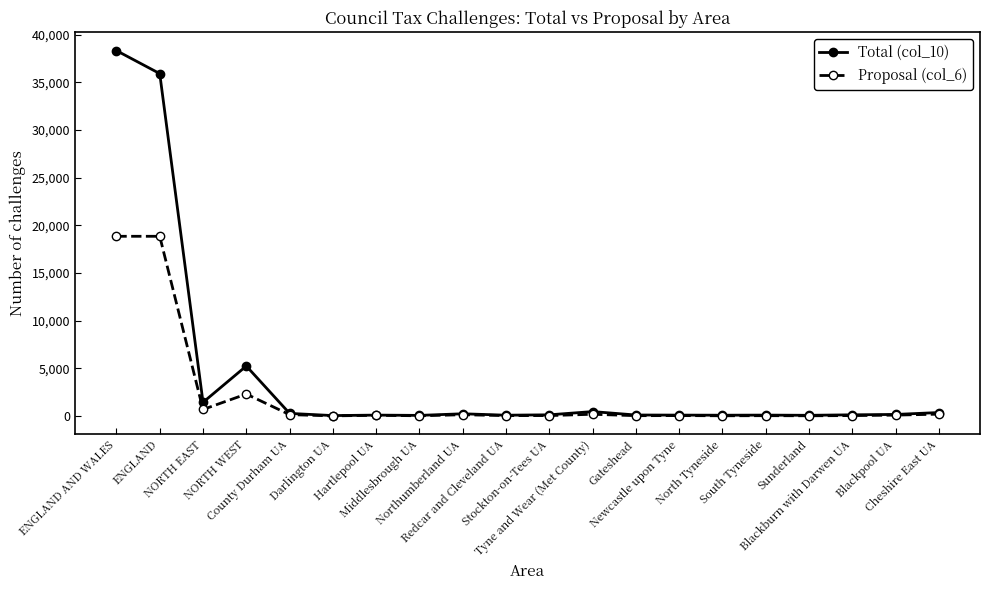

List the series in order of their peak value, highest first.

Total (col_10), Proposal (col_6)